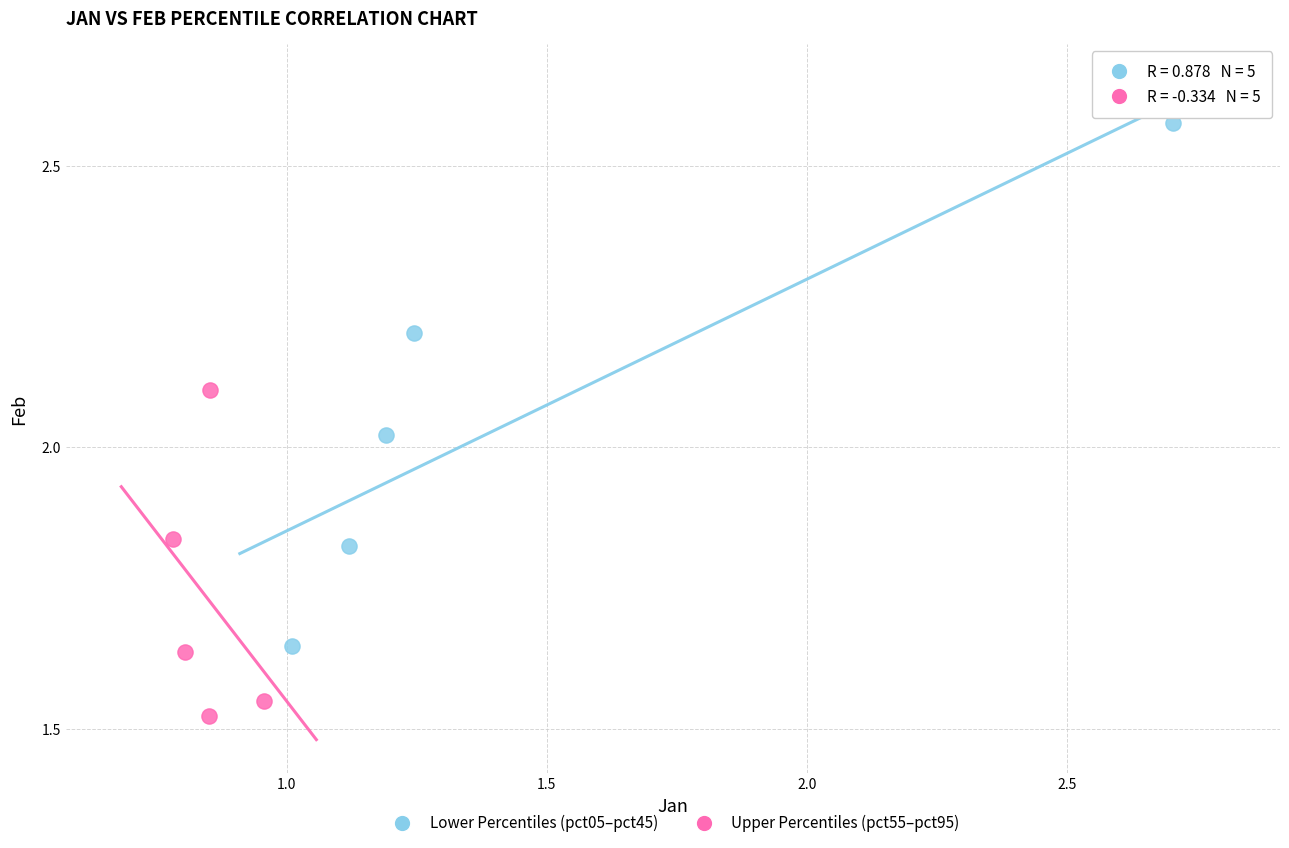

Which series contains the lowest Y value?

Upper Percentiles (pct55–pct95)